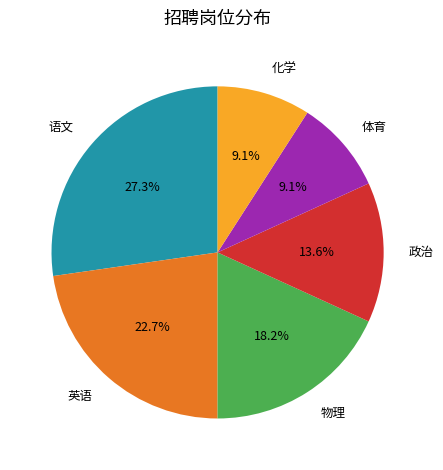

Count the number of slices in the pie.

6